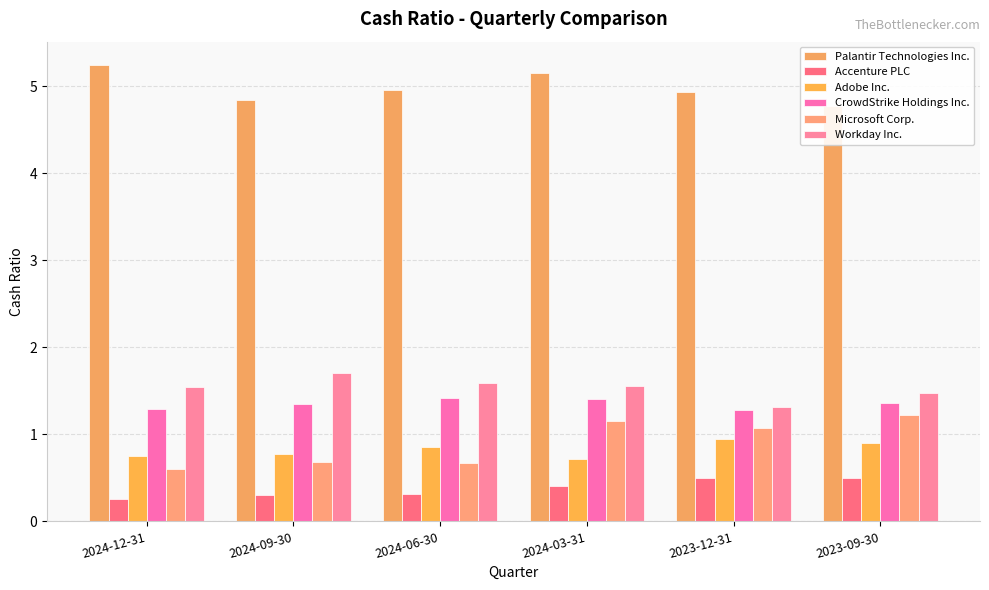

What is the label of the 5th bar from the right?

2024-09-30